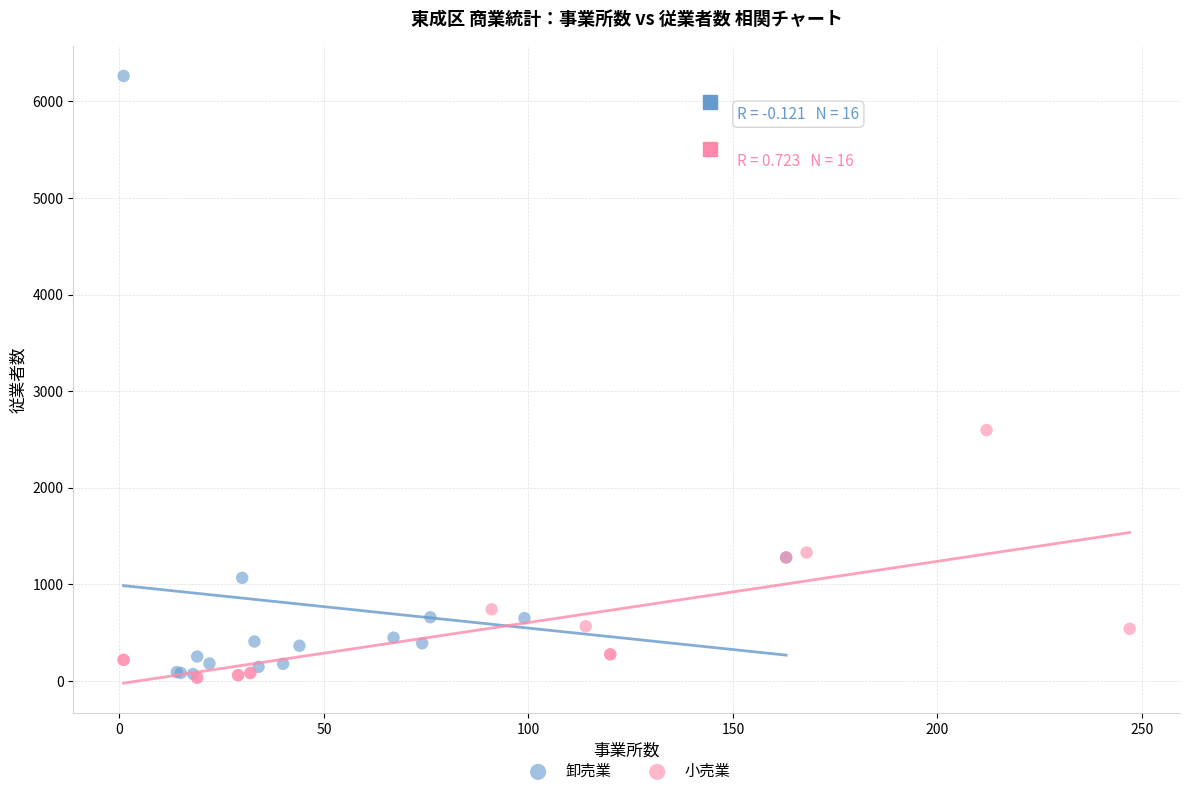

Which series has the largest Y range (max minus min)?

卸売業